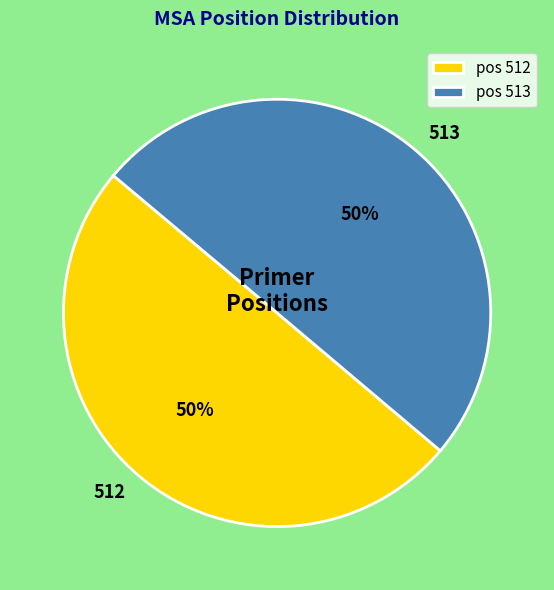

True or false: pos 513 accounts for 44% of the total.

False